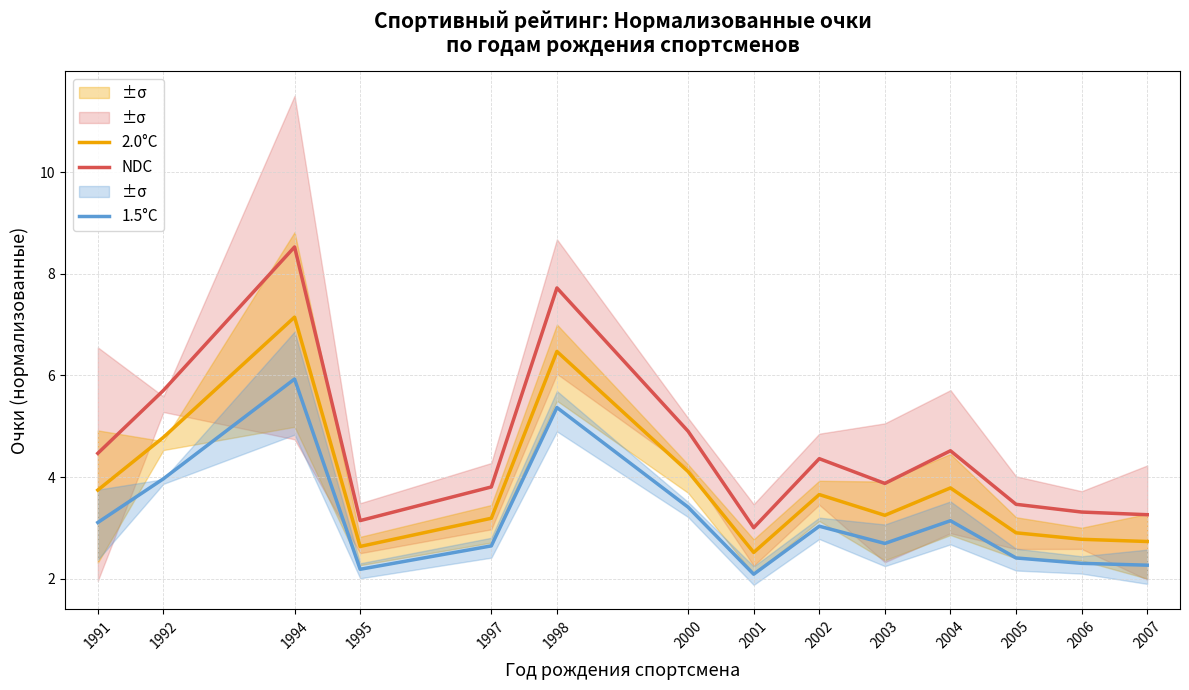

The NDC series shows 0.7 at 2007. True or false?

False